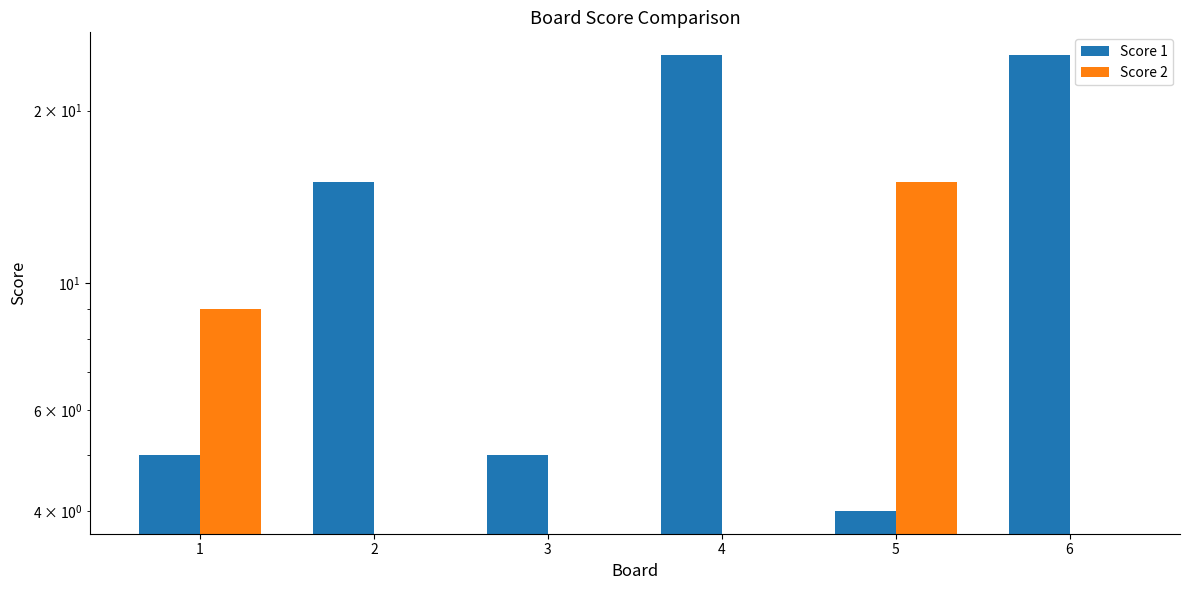

Which series has the widest spread of values?

Score 1